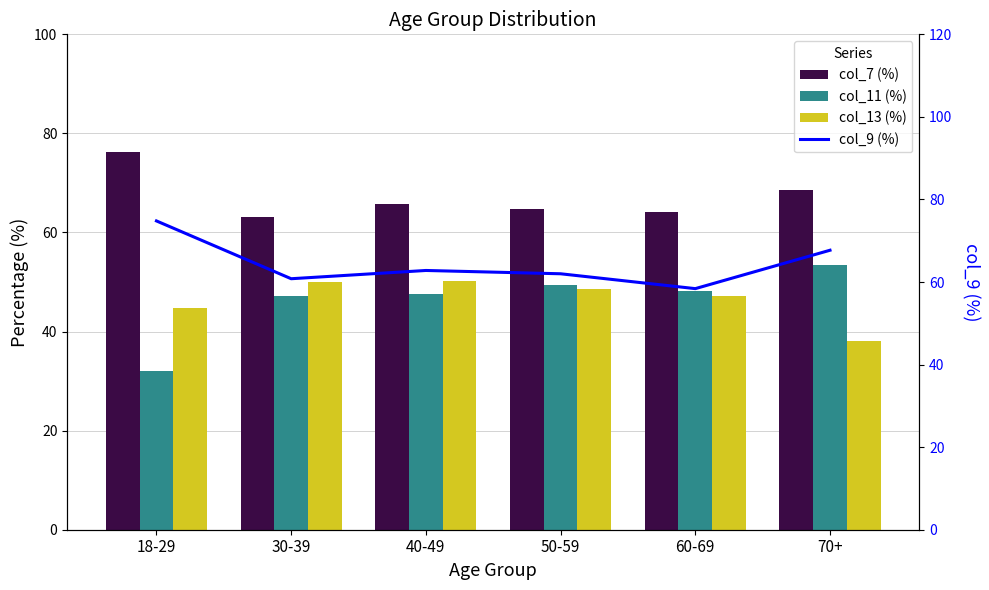

What is the label of the 6th bar from the left?

70+